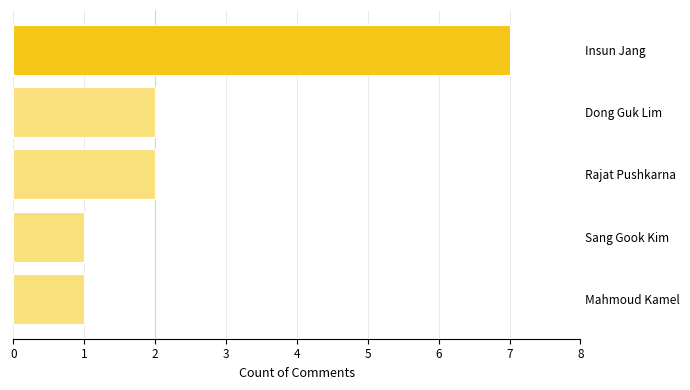

How many bars are there in total?

5